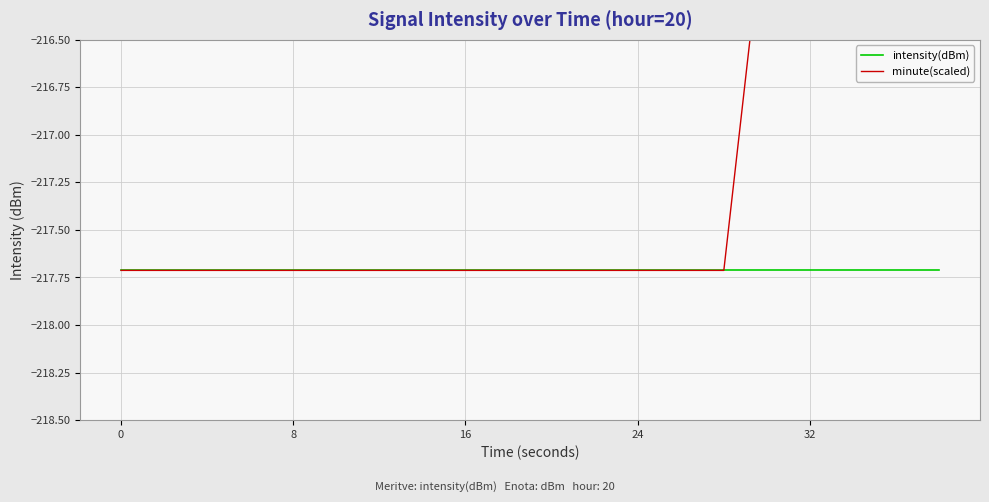

What is the maximum value shown in the chart?

-215.7